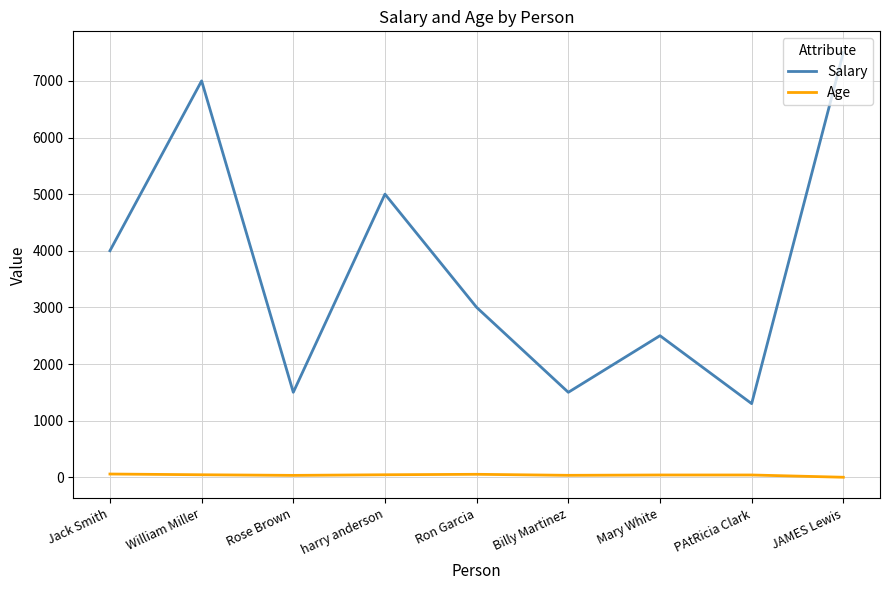

How many categories are shown in the chart?

9